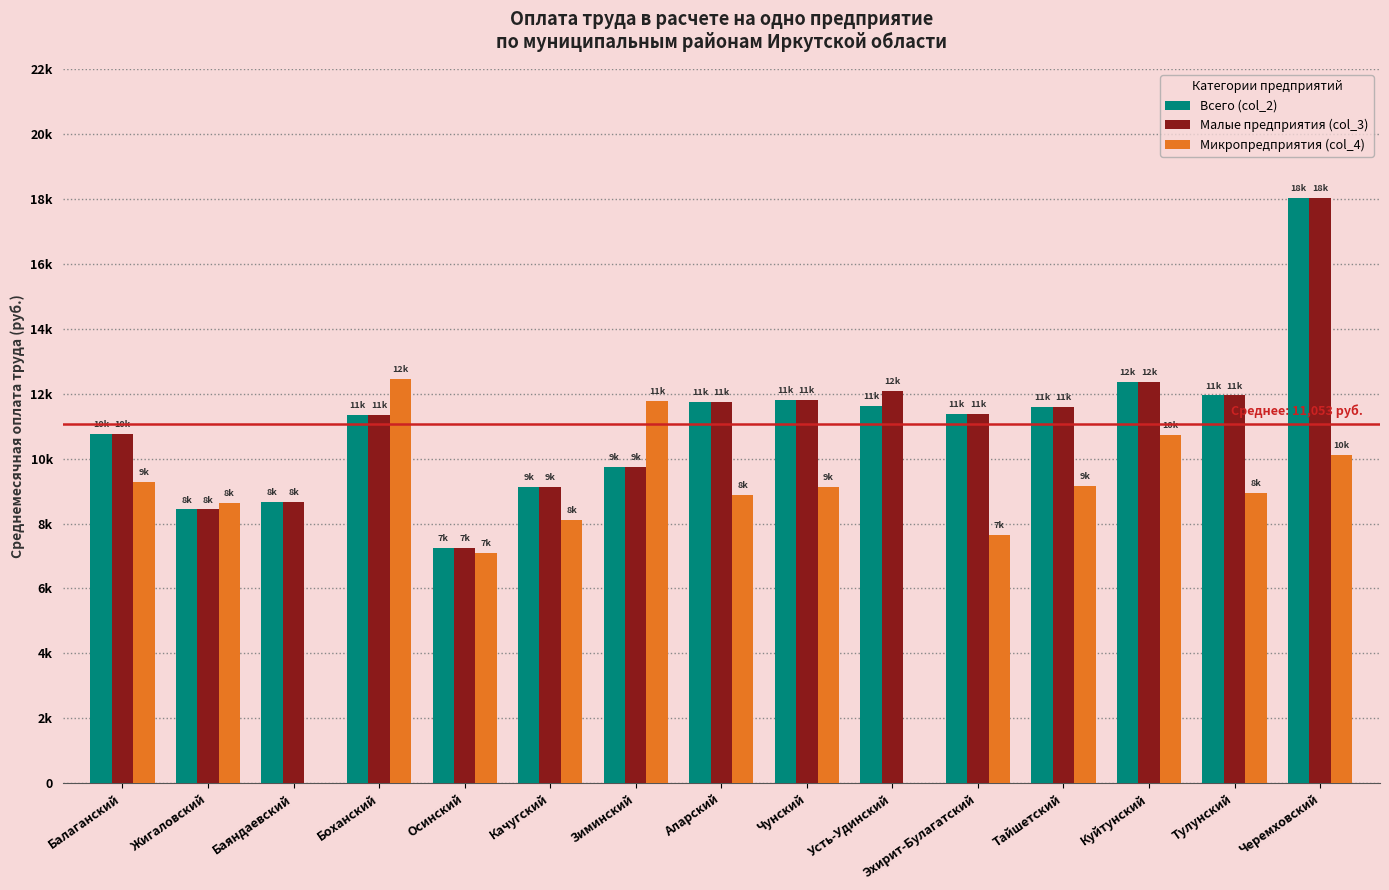

True or false: Малые предприятия (col_3) has a value of 4130.3 at Эхирит-Булагатский.

False